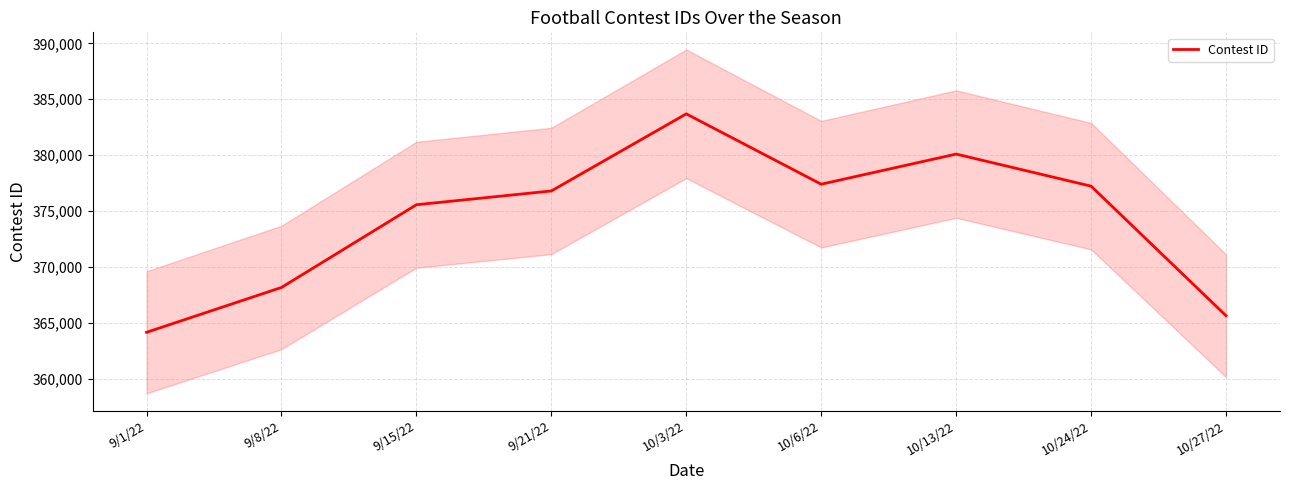

What is the change in value from 9/21/22 to 10/27/22?

-11162